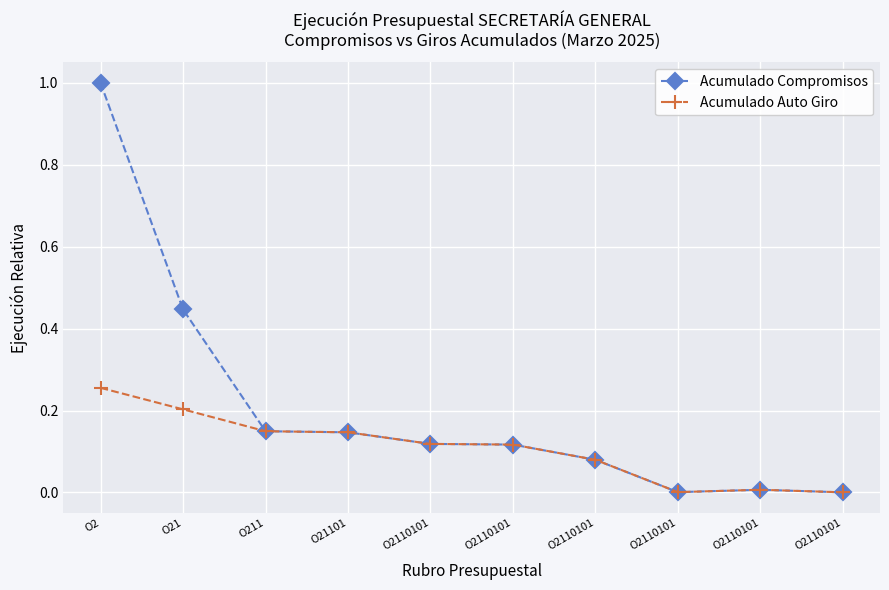

Reading left to right, extract all data points from this chart.

Acumulado Compromisos: 1.0	0.4	0.1	0.1	0.1	0.1	0.1	0.0	0.0	0.0
Acumulado Auto Giro: 0.3	0.2	0.1	0.1	0.1	0.1	0.1	0.0	0.0	0.0